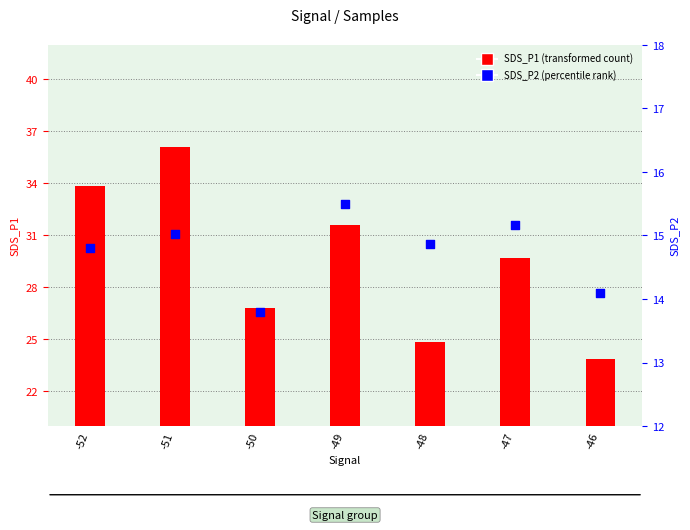

Which series has the largest Y range (max minus min)?

SDS_P1